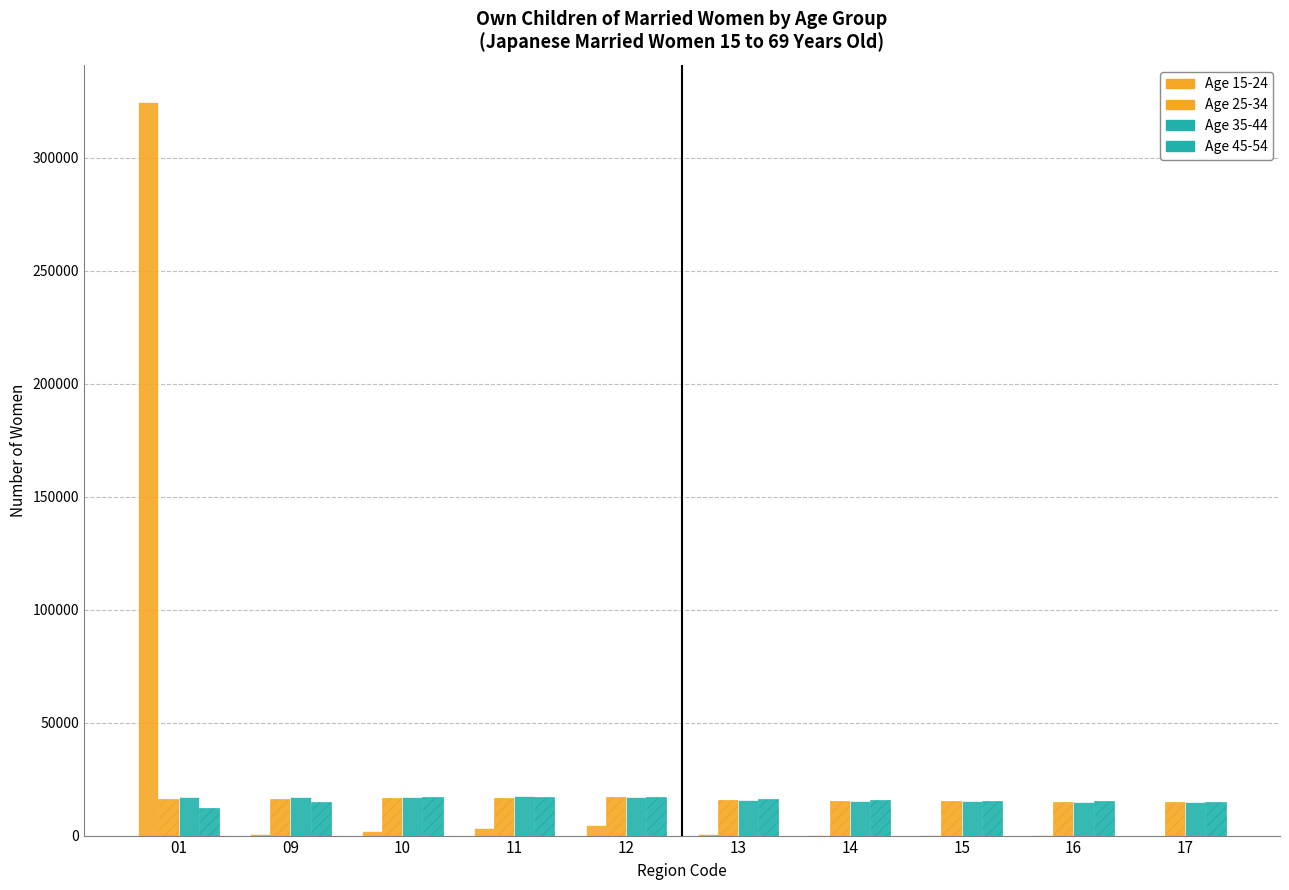

What is the minimum value shown in the chart?

4